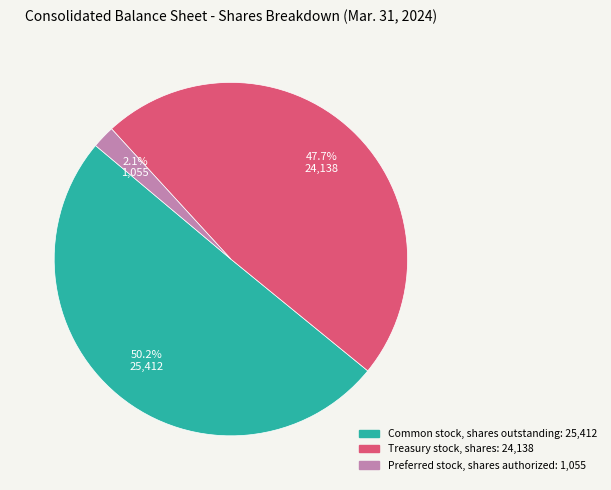

How many slices are in this pie chart?

3